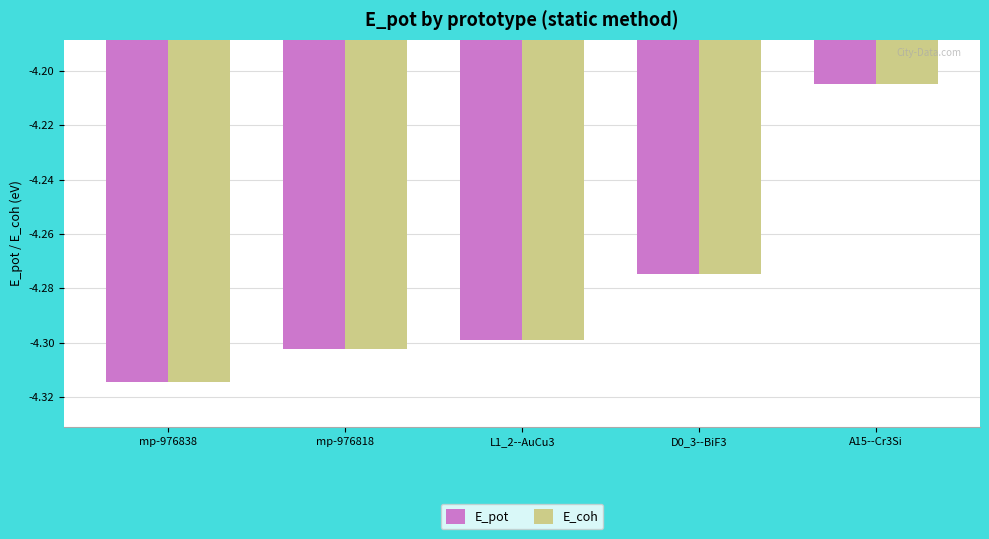

What is the sum of the E_pot values at mp-976838 and L1_2--AuCu3?

-8.6